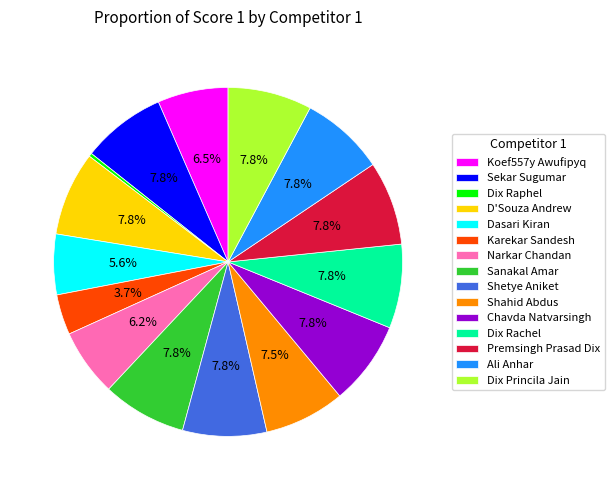

Between Narkar Chandan and Dix Princila Jain, which is larger?

Dix Princila Jain